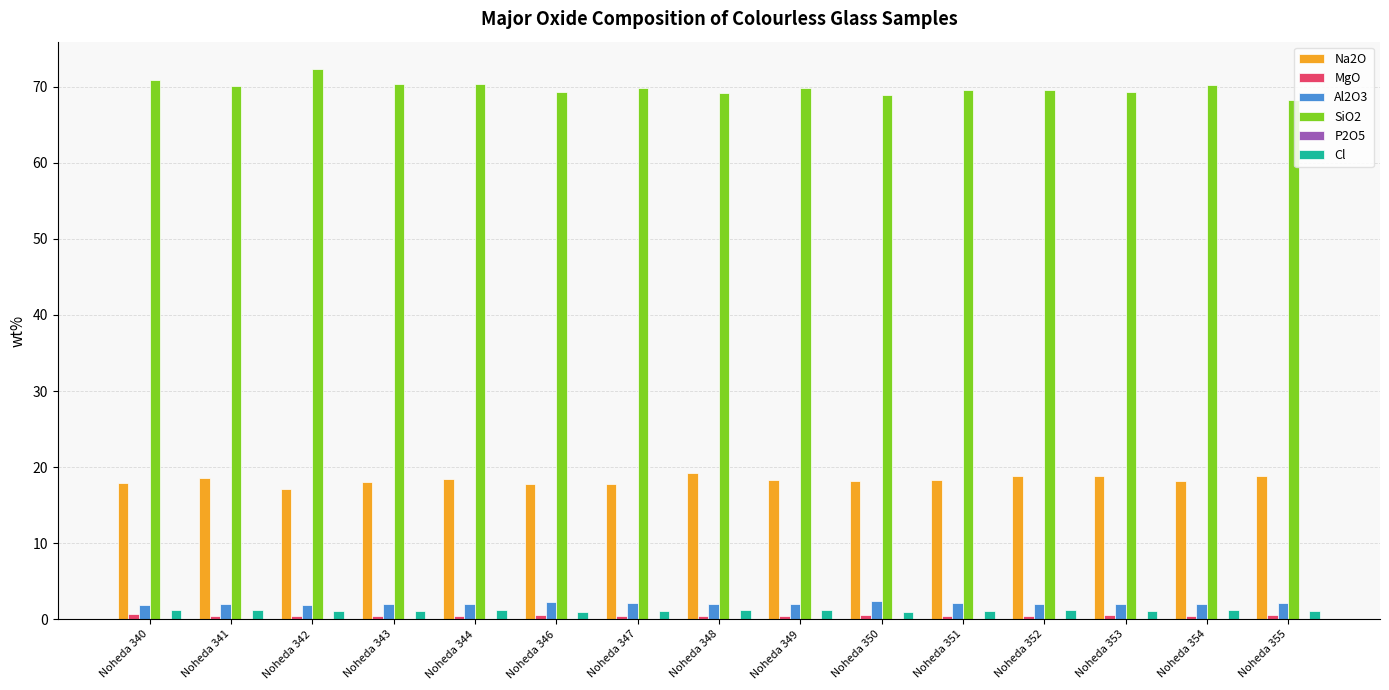

Which series has the largest total across all categories?

SiO2